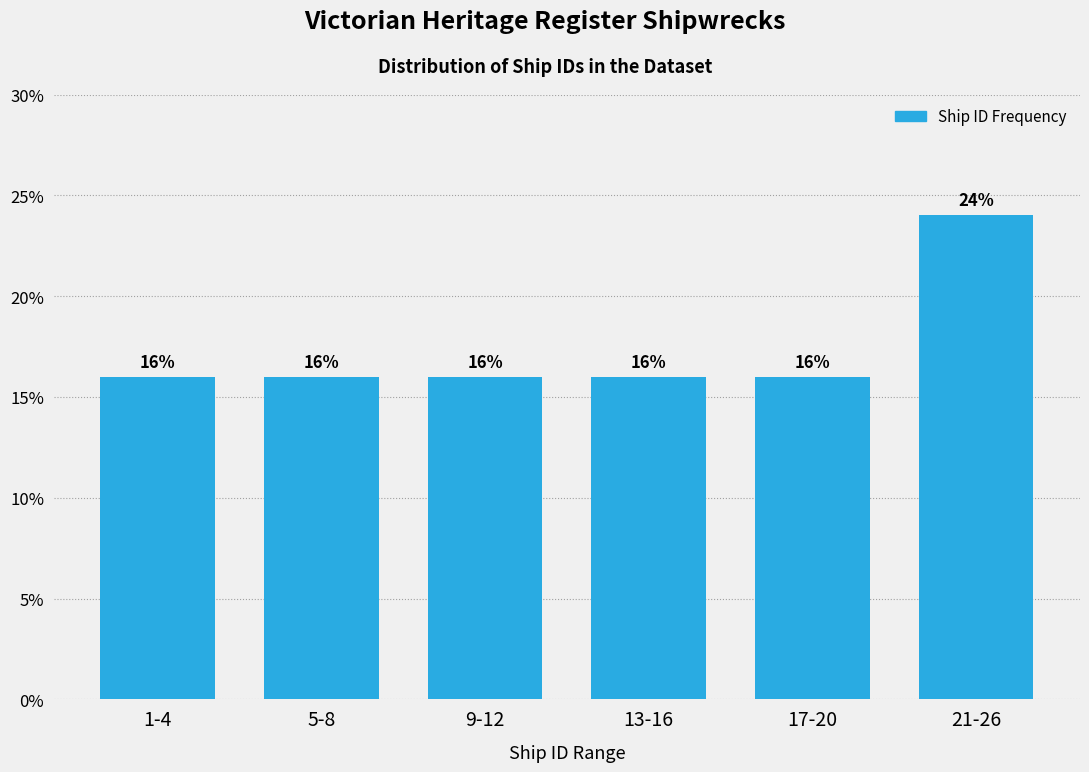

Reading left to right, what are all the values shown in this chart?

1-4=16	5-8=16	9-12=16	13-16=16	17-20=16	21-26=24